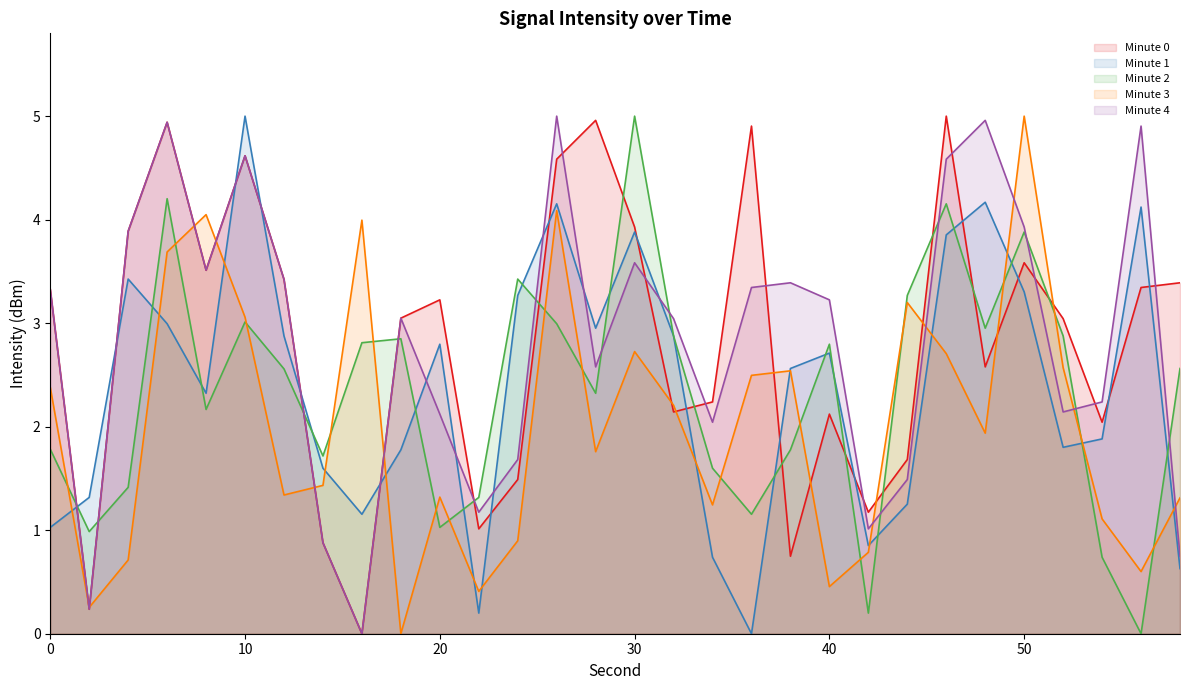

Is the value of intensity_minute_1 at 36 greater than the value of intensity_minute_3 at 58?

No